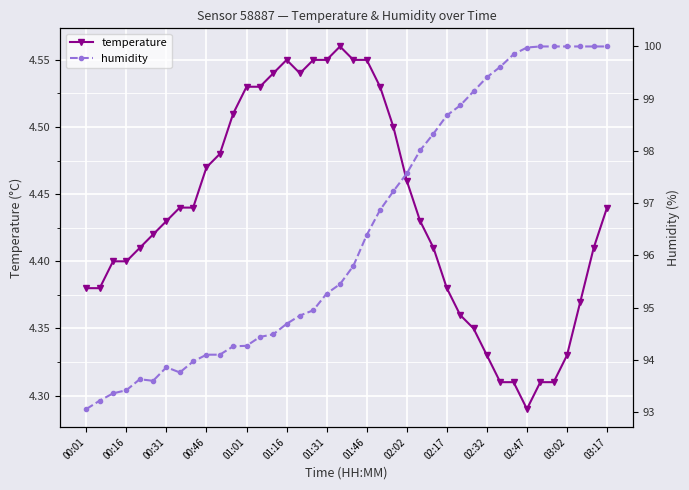

The value of temperature at 32 is 1.0. True or false?

False